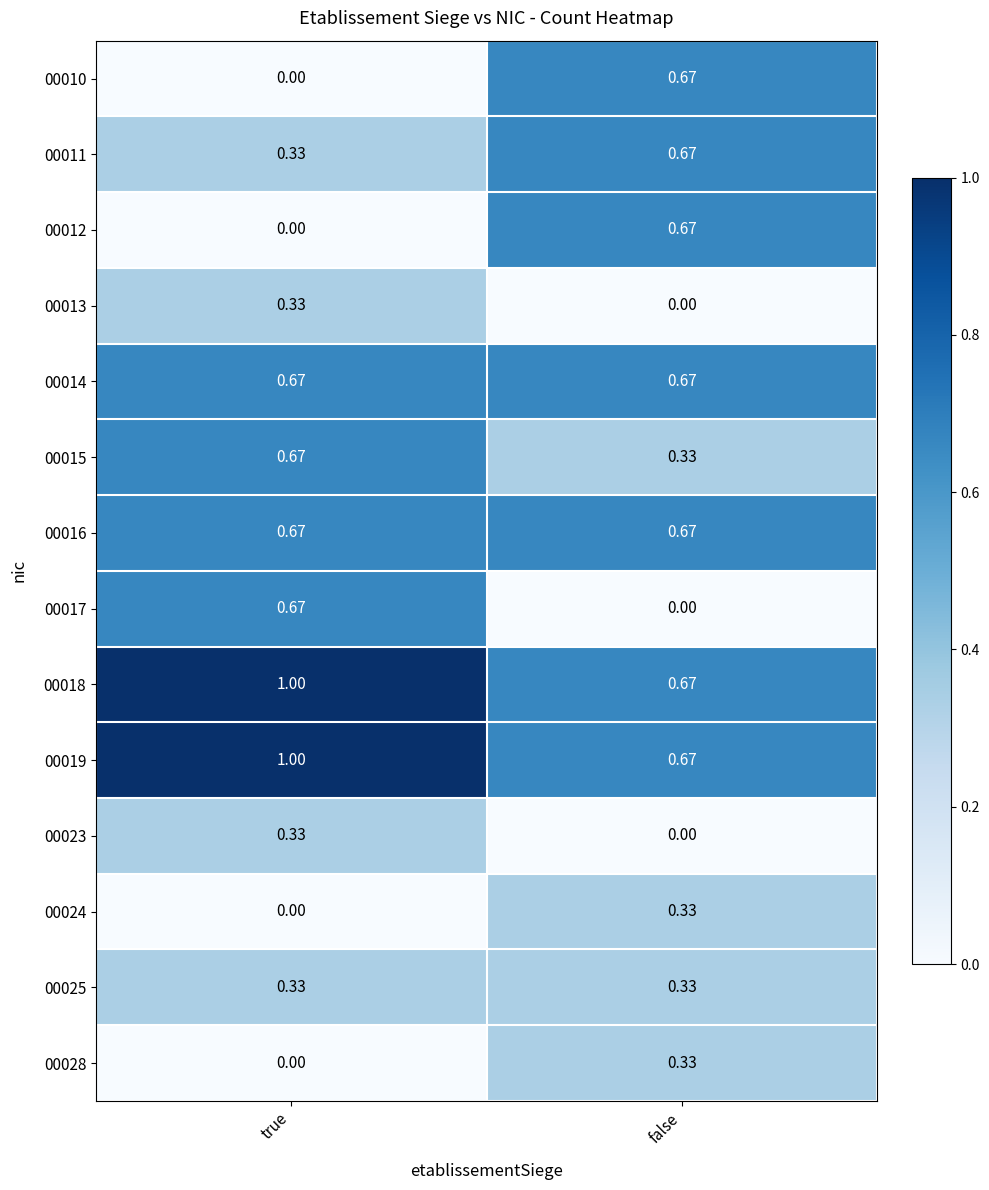

Is the value of 00019 at true greater than the value of 00014 at false?

Yes